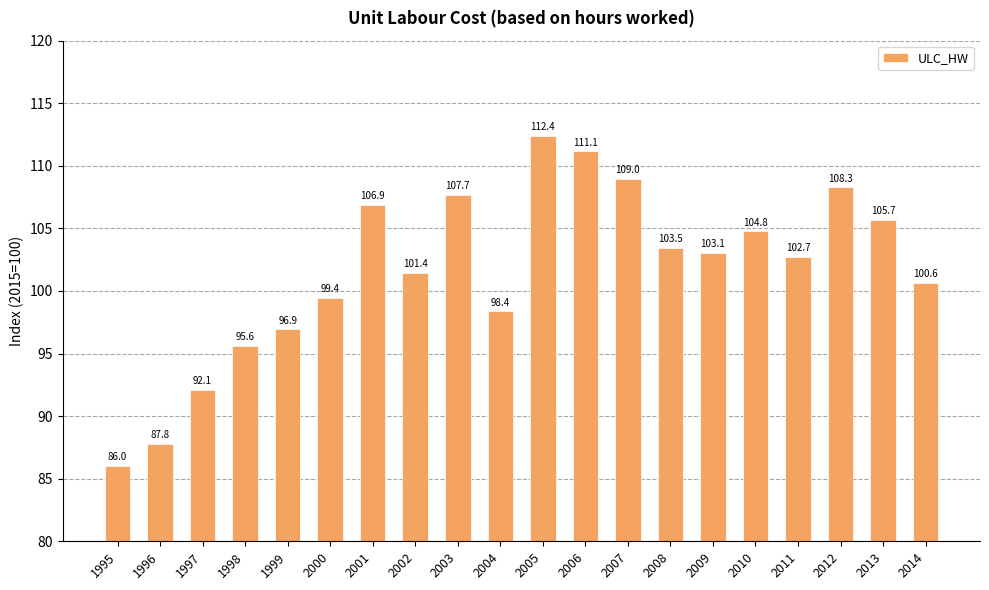

Where does the data first go above 103?

2001